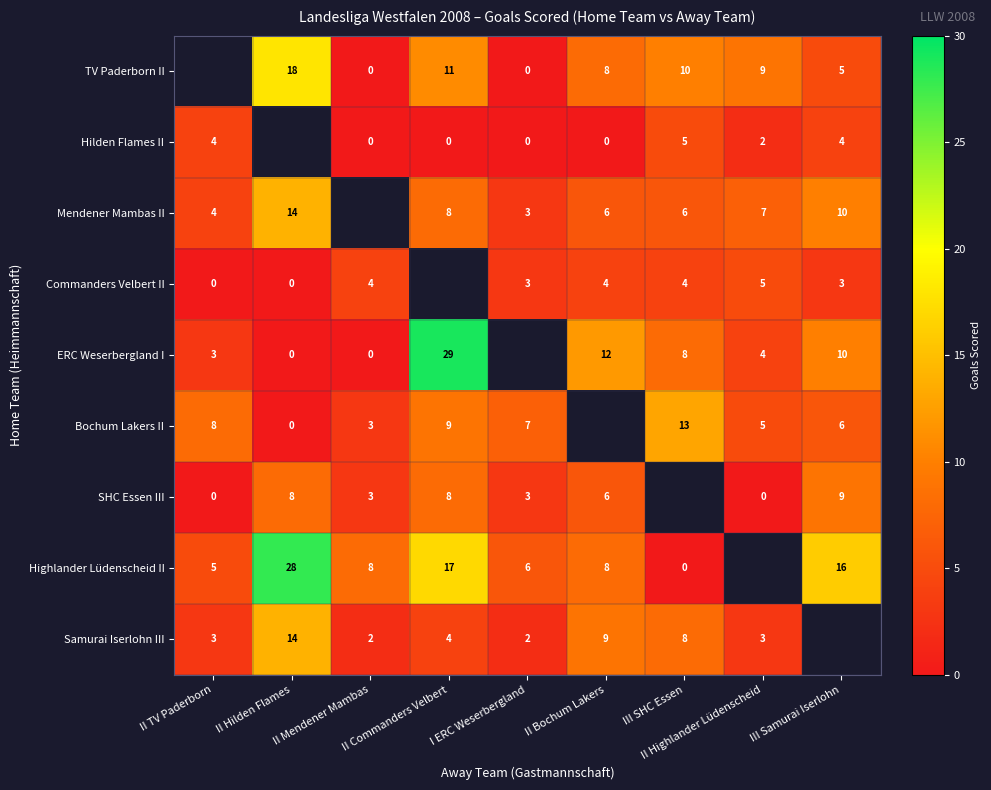

What is the sum of the SHC Essen III values at III Samurai Iserlohn and II Highlander Lüdenscheid?

9